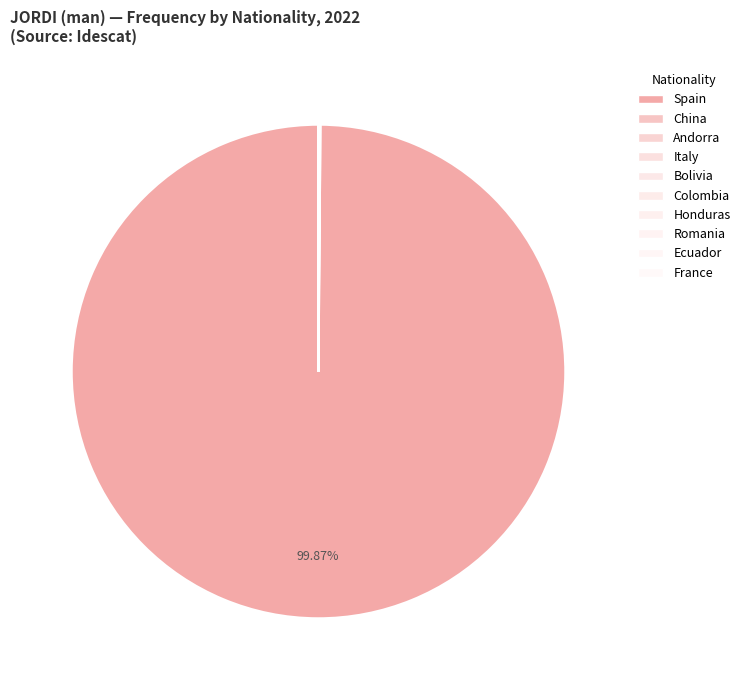

To the nearest percent, what is the average slice percentage?

10%